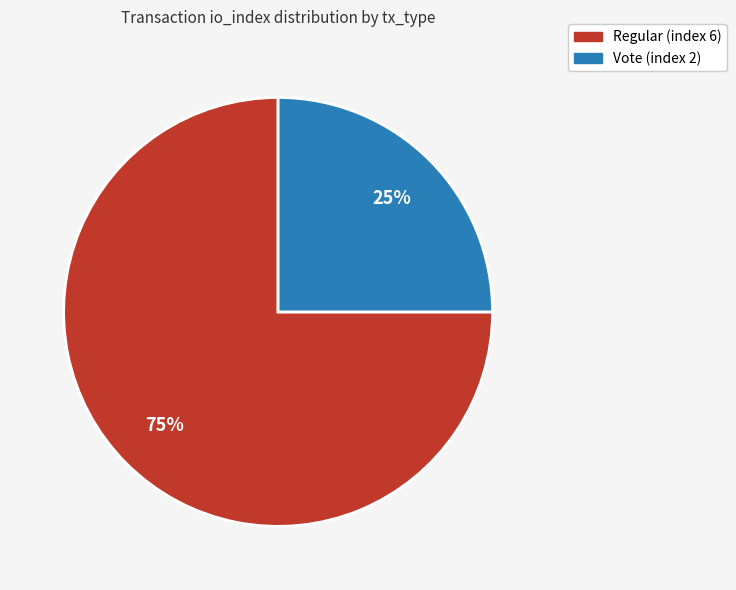

Is the sum of Vote (index 2) and Regular (index 6) greater than half?

Yes